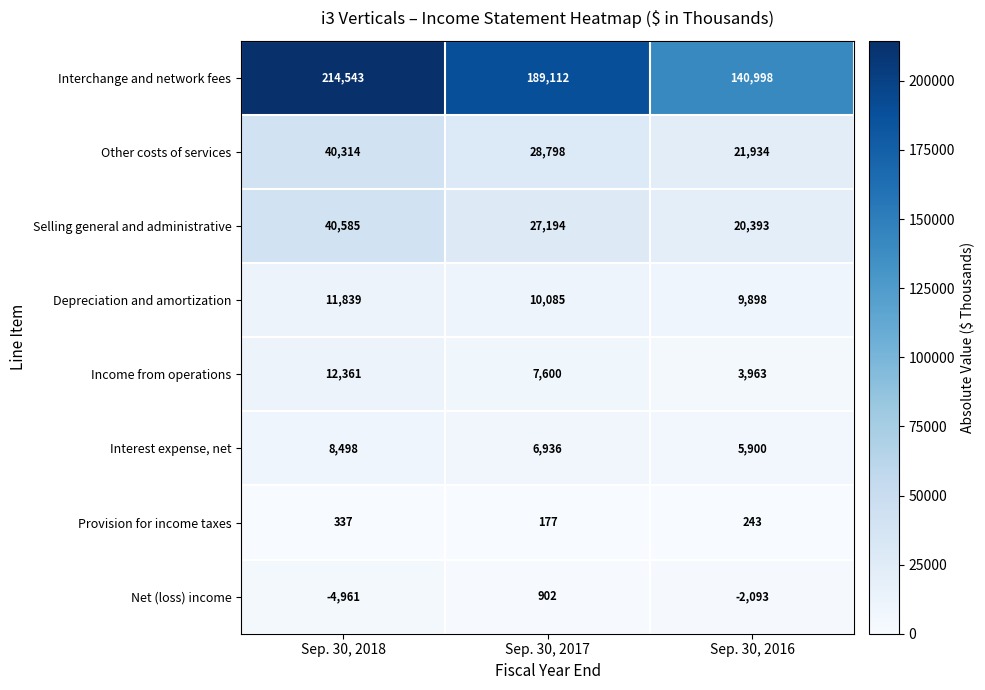

Reading left to right, what are all the values shown in this chart?

Interchange and network fees: 214543	189112	140998
Other costs of services: 40314	28798	21934
Selling general and administrative: 40585	27194	20393
Depreciation and amortization: 11839	10085	9898
Income from operations: 12361	7600	3963
Interest expense, net: 8498	6936	5900
Provision for income taxes: 337	177	243
Net (loss) income: -4961	902	-2093